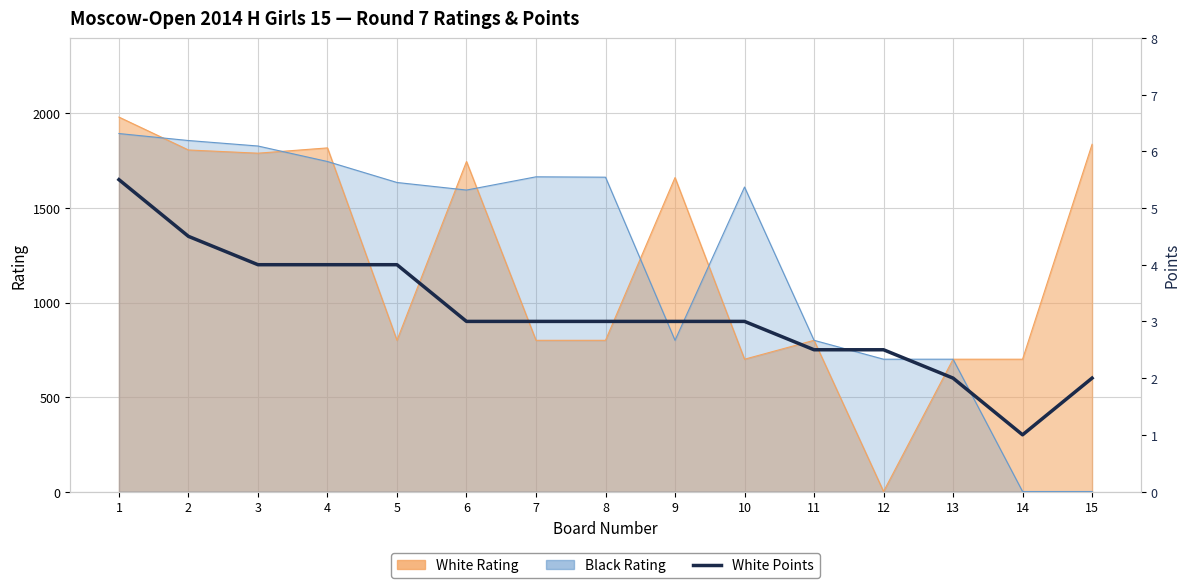

What is the sum of the values at 4 and 8?

7.0